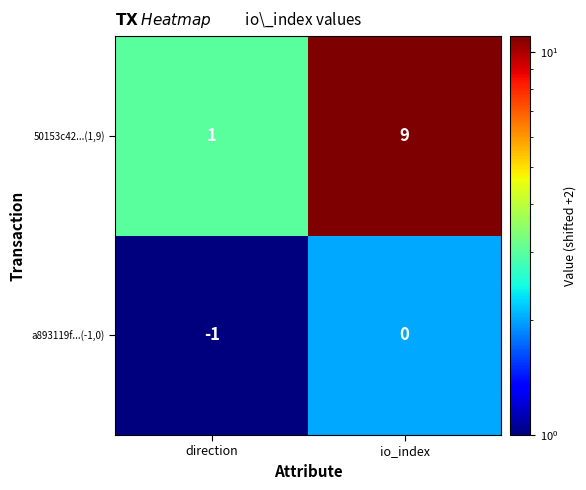

Rank the series by their maximum value, from highest to lowest.

50153c42...(1,9), a893119f...(-1,0)